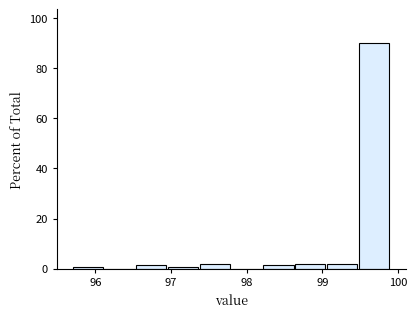

How tall is the bar that spans 98.64 to 99.06 on the x-axis? Neither the bar edges nor the heights are printed on the chart, so give them approximately, as read against the axes.

2